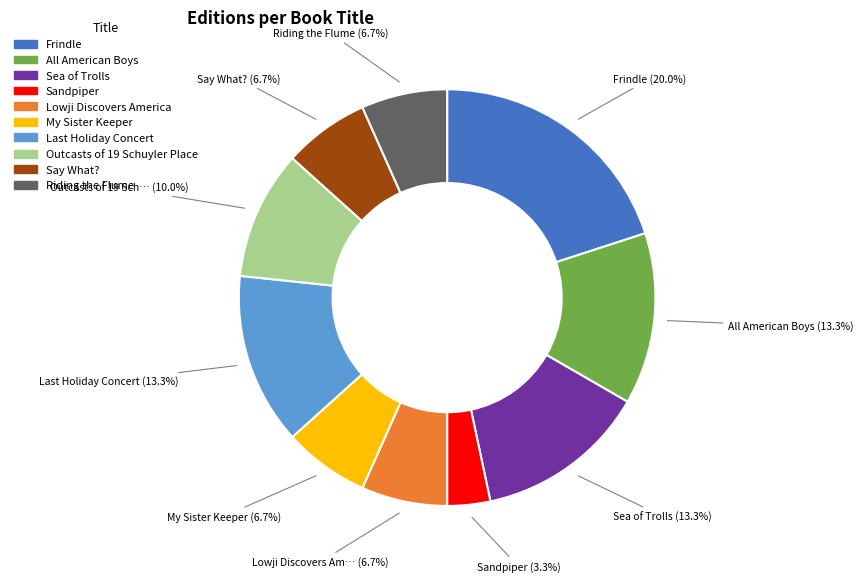

To the nearest percent, what portion does Riding the Flume represent?

7%